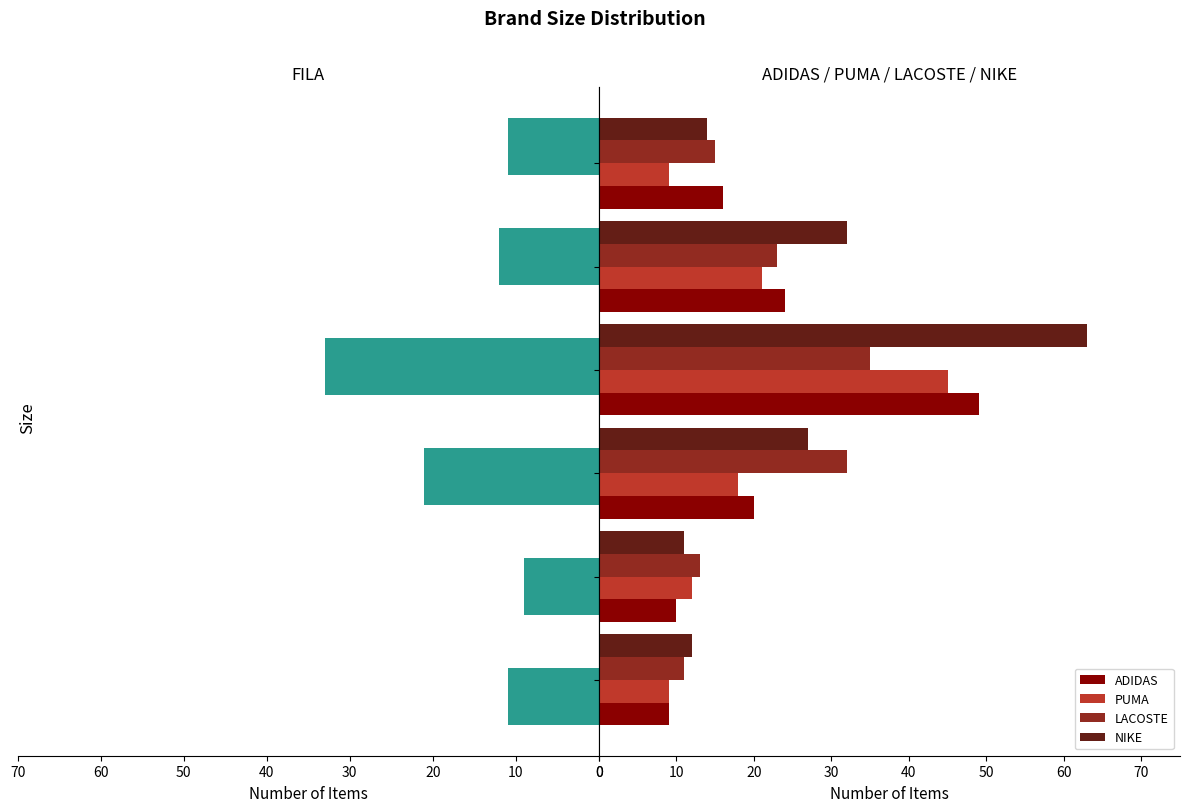

What is the lowest value of the NIKE series?

11